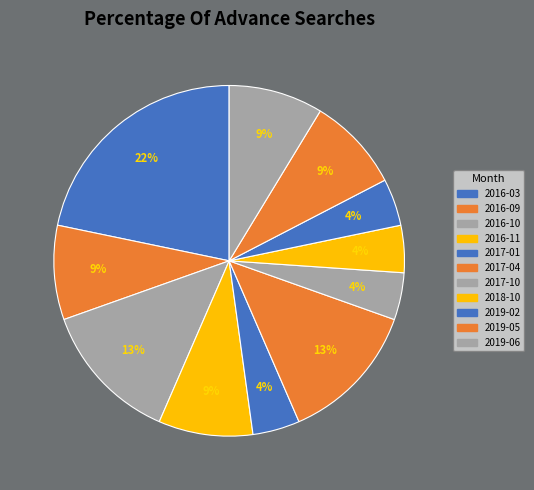

True or false: 2017-01 accounts for 4% of the total.

True